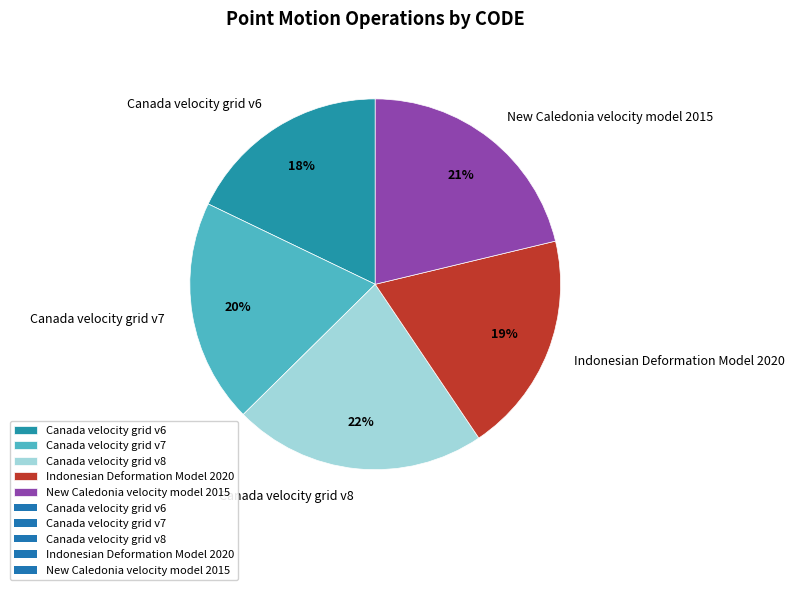

To the nearest percent, what percentage of the pie is New Caledonia velocity model 2015?

21%